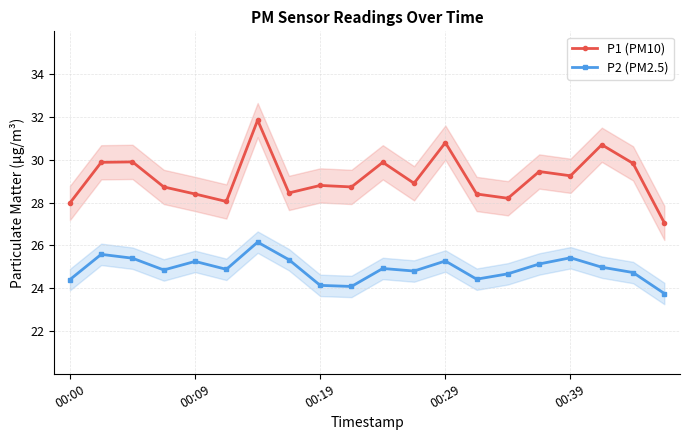

The P2 (PM2.5) series shows 24.1 at 00:19. True or false?

True